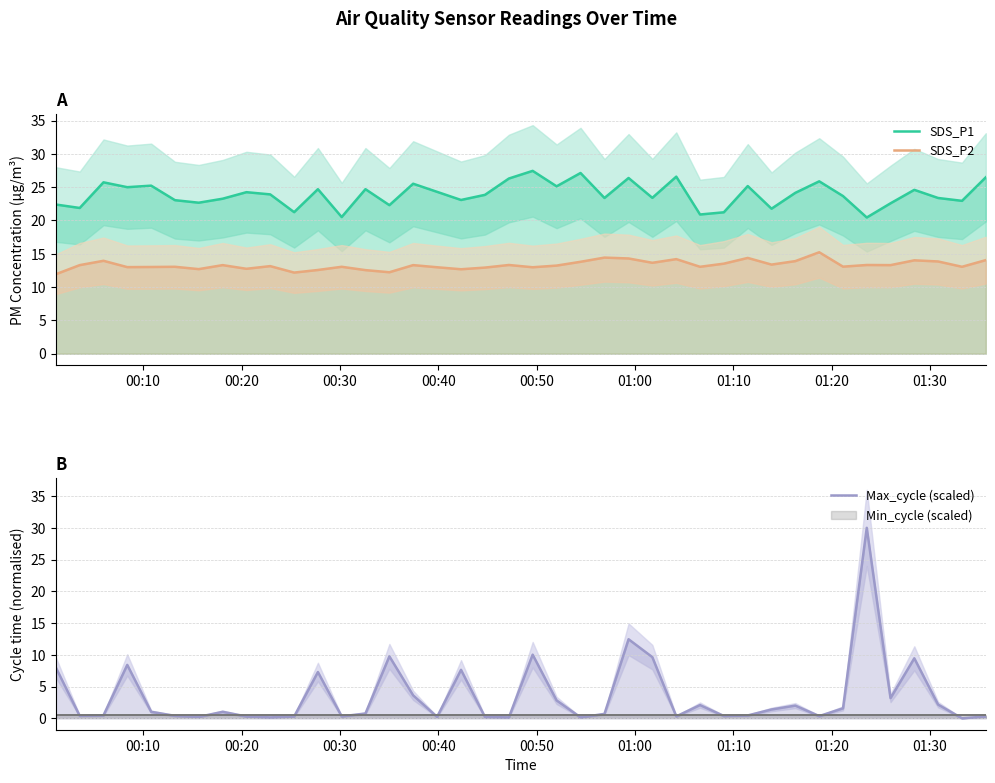

The value of Max_cycle (scaled) at 24 is 5.5. True or false?

False